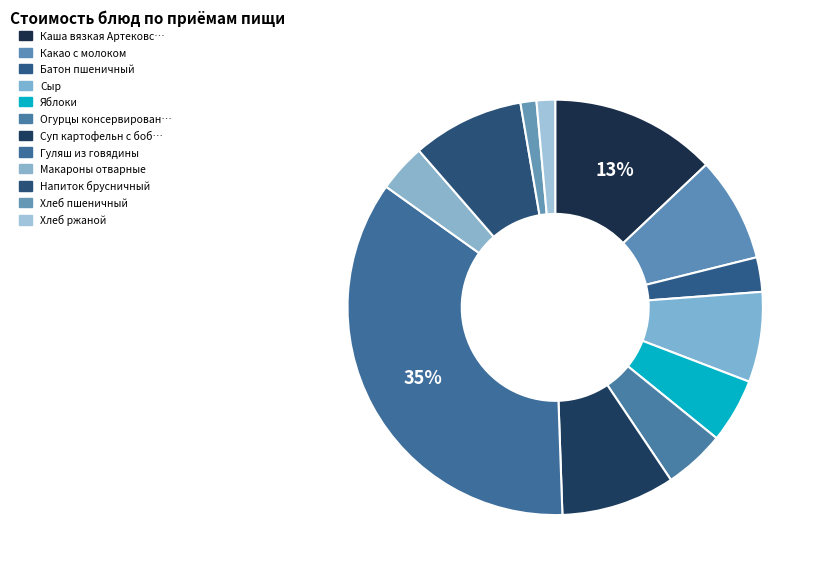

Which slice is the largest?

Гуляш из говядины